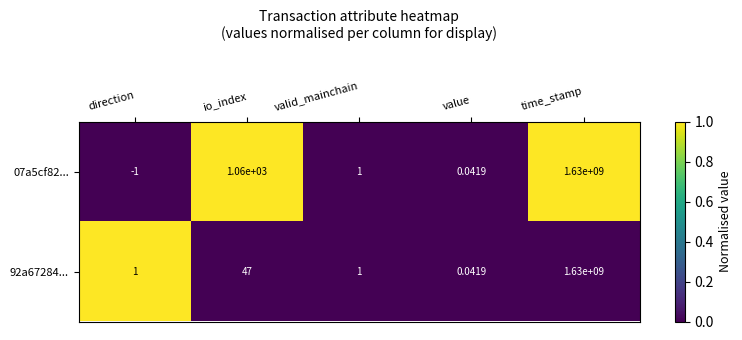

What is the maximum value shown in the chart?

1630000000.0